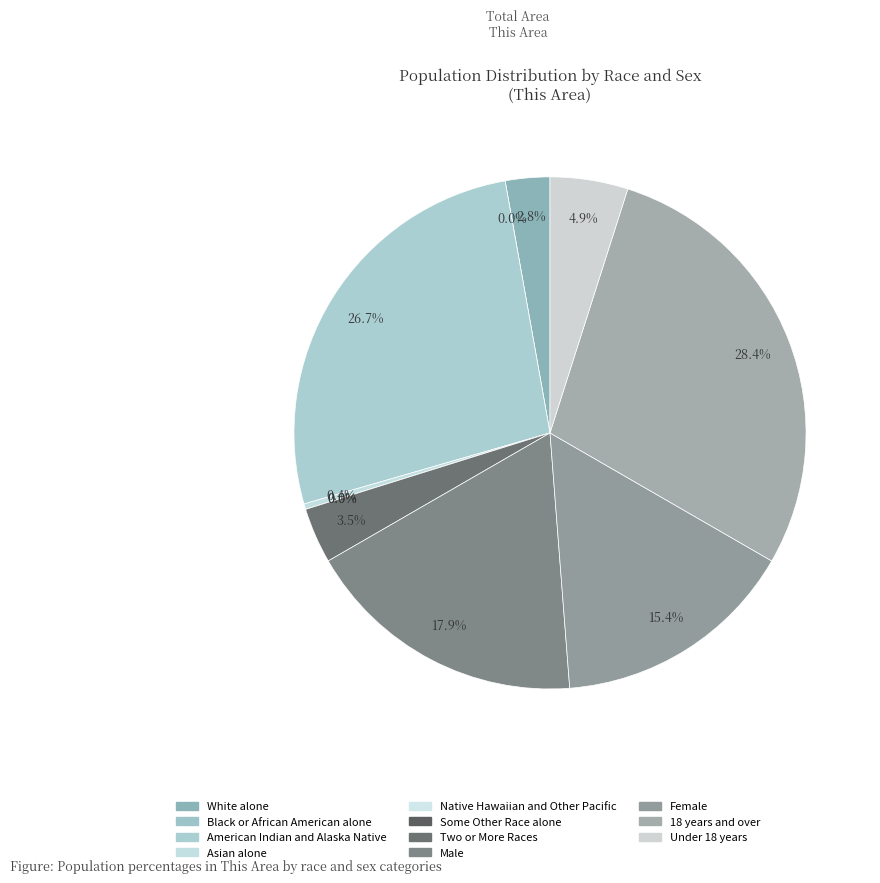

What is the largest slice in the pie chart?

18 years and over